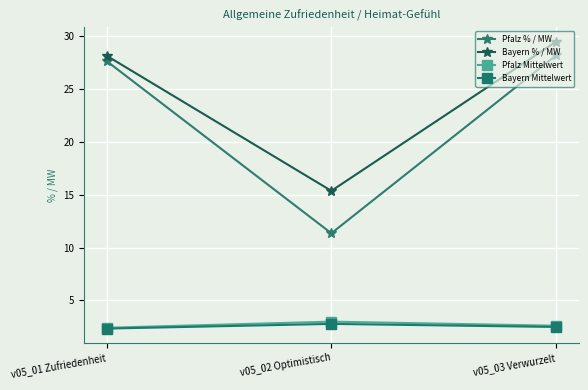

Which series changed the most between v05_02 Optimistisch and v05_03 Verwurzelt?

Pfalz % / MW